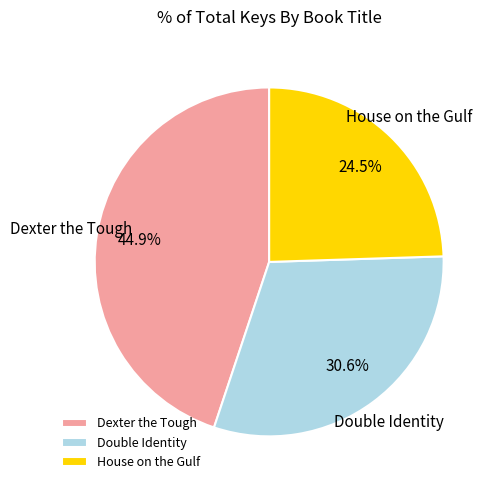

To the nearest percent, what percentage of the pie is Dexter the Tough?

45%